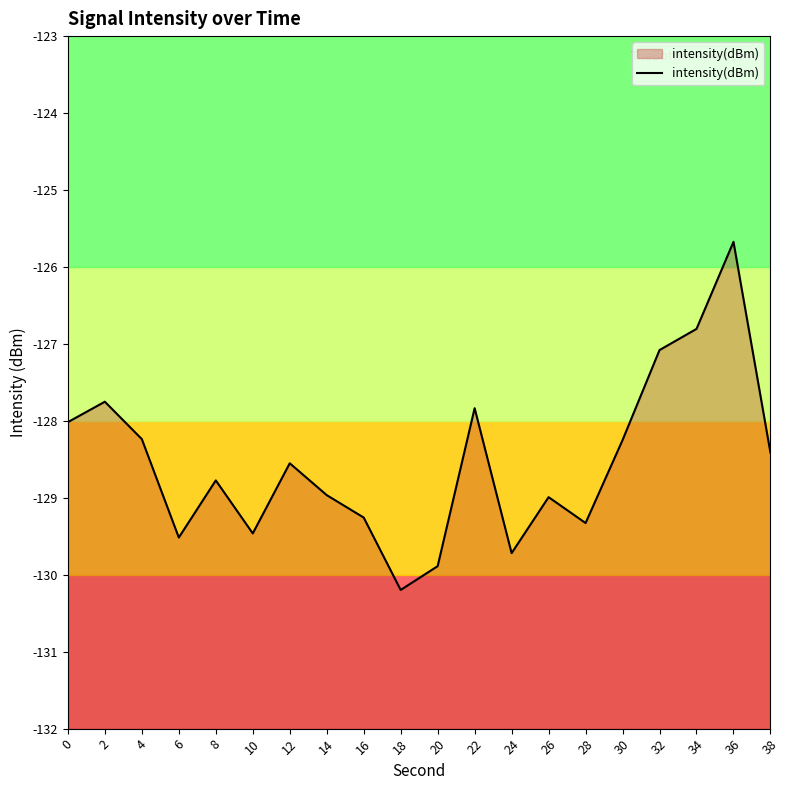

Which label corresponds to the largest value in the chart?

36